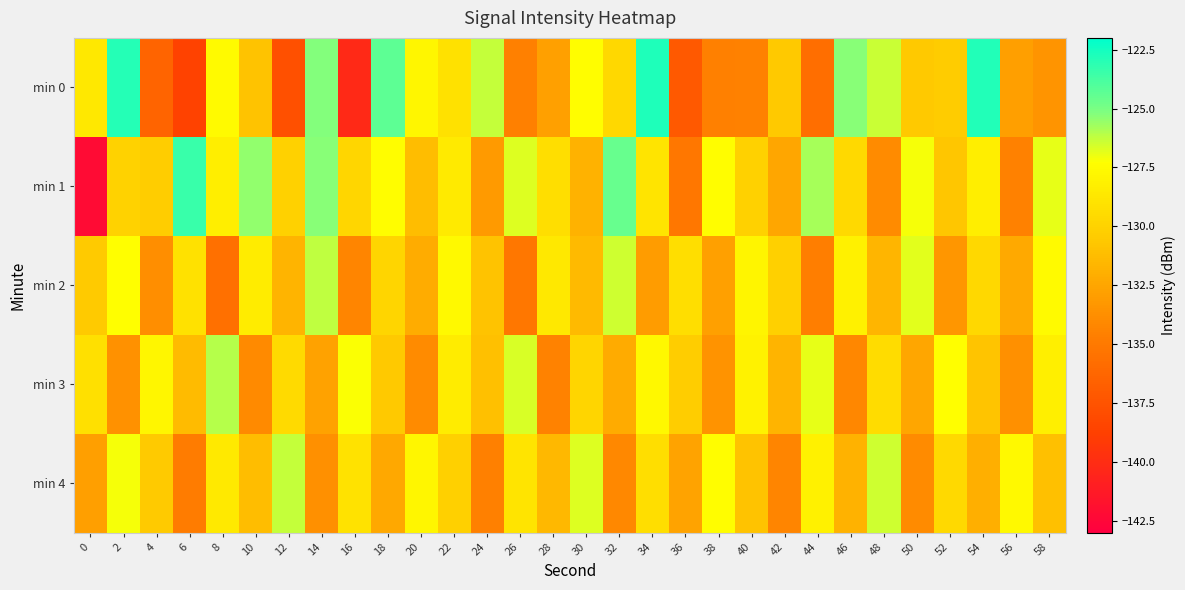

How many data points does each series have?

30